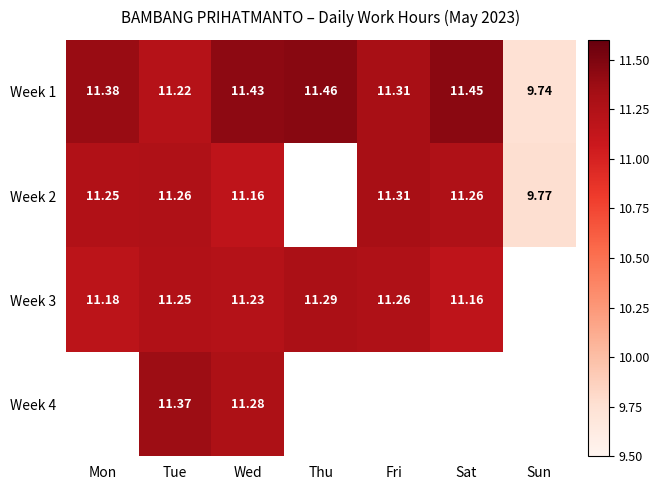

What is the smallest value displayed?

9.7